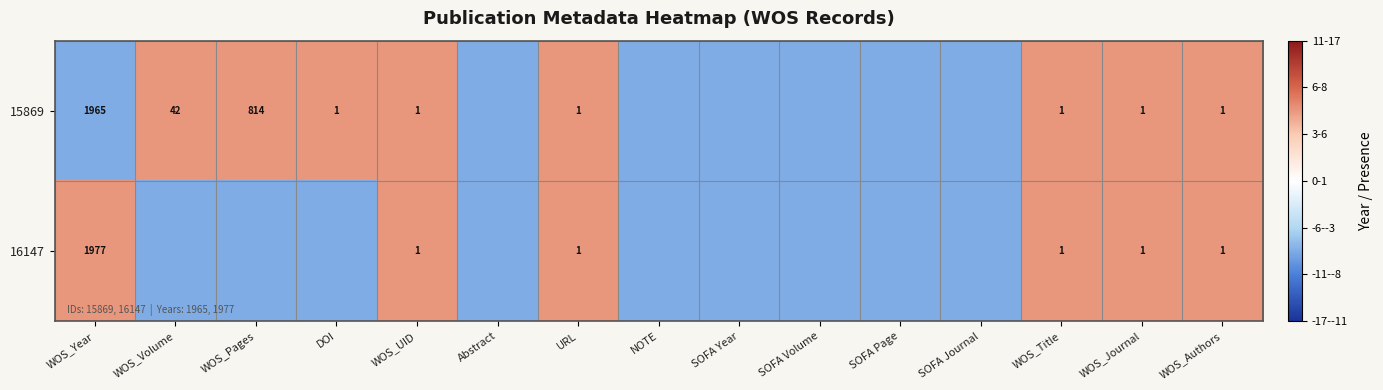

Is it true that 15869 equals 66.6 at WOS_Volume?

False